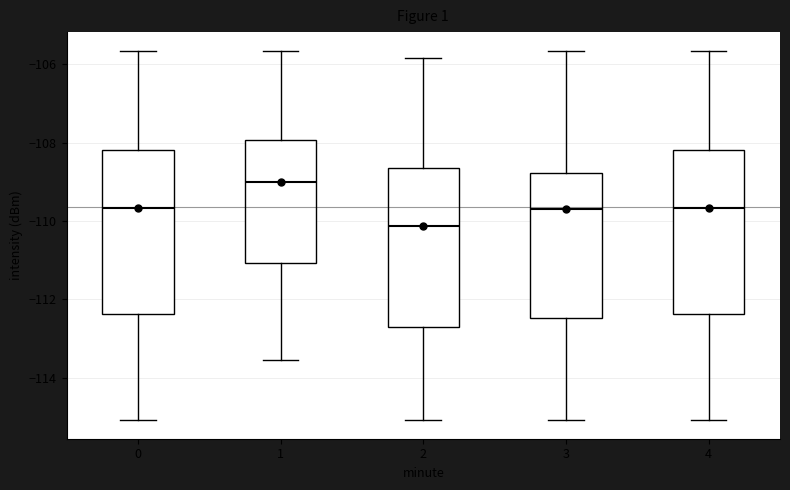

Reading left to right, read every box against the y-axis: the position of its median line, the range the box covers, and the ends of its whiskers. The values are not printed on the chart, so give them approximately, as read against the axis.

0: median -109.6, box -112.4 to -108.2, whiskers -115.0 to -105.6
1: median -109.0, box -111.0 to -108.0, whiskers -113.6 to -105.6
2: median -110.2, box -112.8 to -108.6, whiskers -115.0 to -105.8
3: median -109.6, box -112.4 to -108.8, whiskers -115.0 to -105.6
4: median -109.6, box -112.4 to -108.2, whiskers -115.0 to -105.6